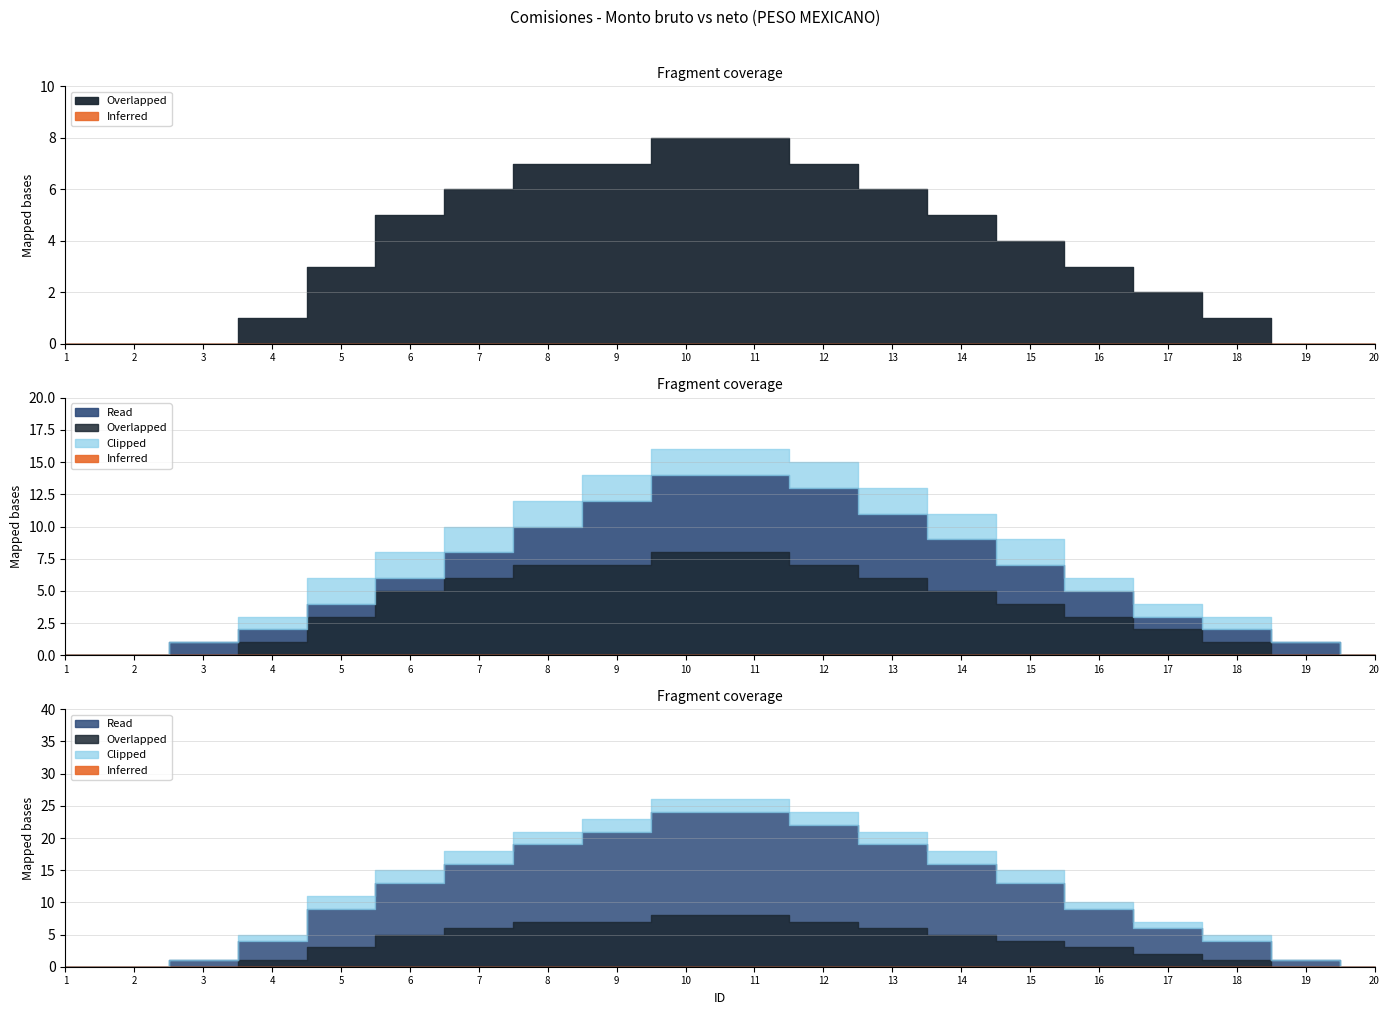

At which category is the sum across all series the highest?

10